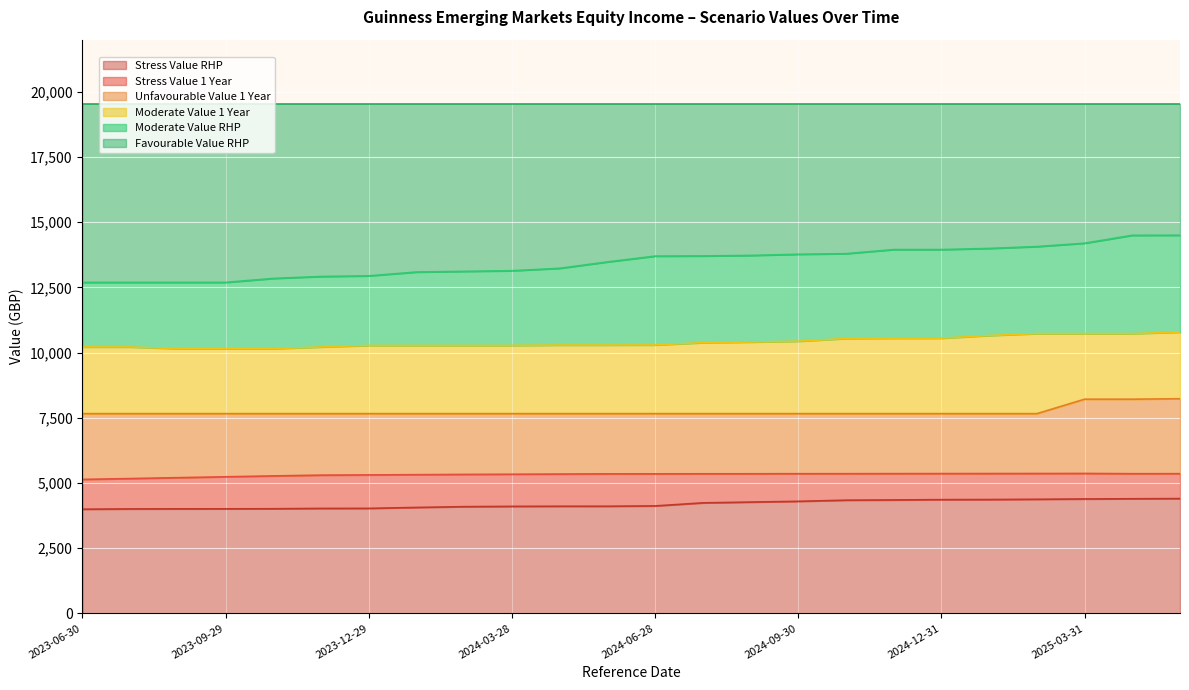

The value of Moderate Value 1 Year at 2023-09-29 is 10149.7. True or false?

True